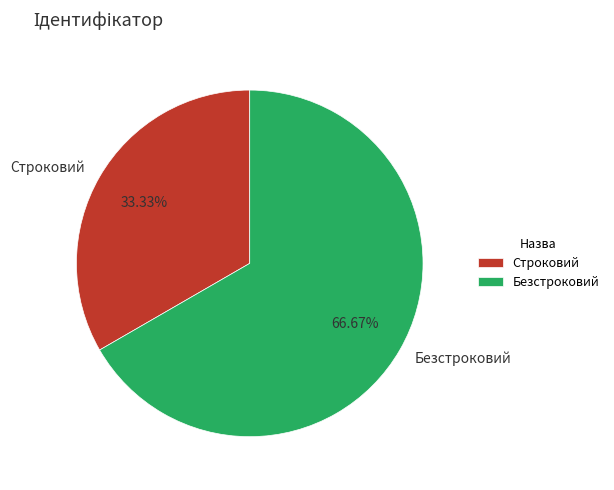

Combined, do Безстроковий and Строковий account for over 50%?

Yes